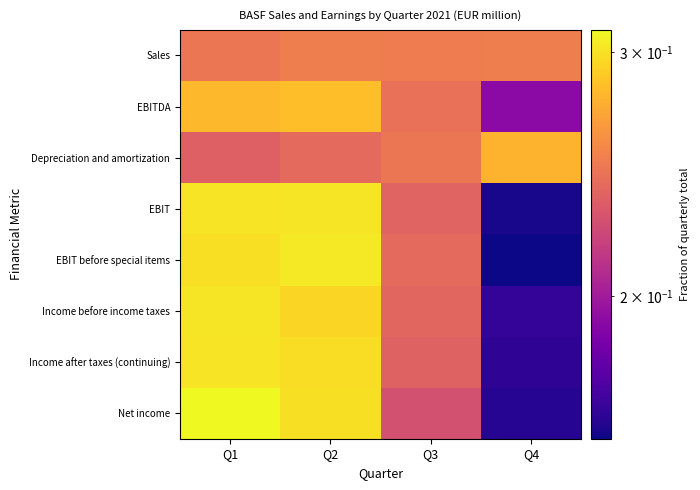

At which category does the chart reach its minimum across all series?

Q4